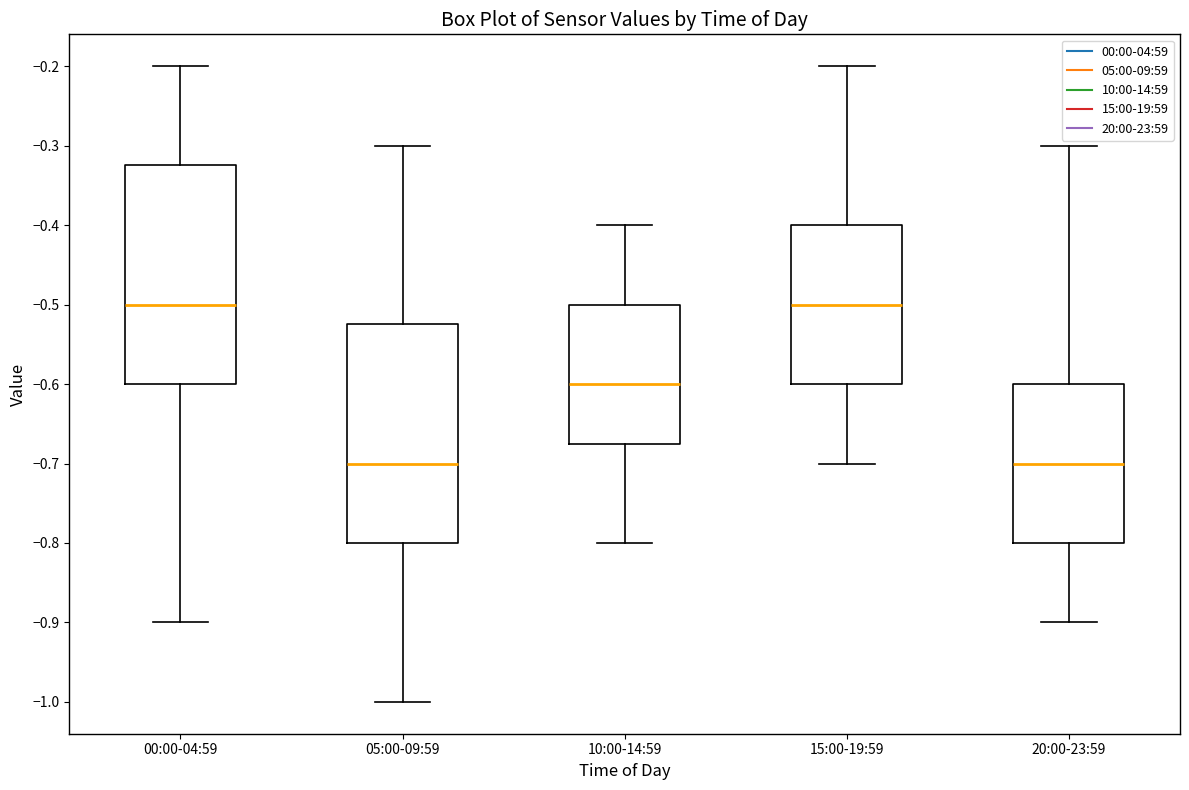

Reading left to right, read every box against the y-axis: the position of its median line, the range the box covers, and the ends of its whiskers. The values are not printed on the chart, so give them approximately, as read against the axis.

00:00-04:59: median -0.50, box -0.60 to -0.32, whiskers -0.90 to -0.20
05:00-09:59: median -0.70, box -0.80 to -0.52, whiskers -1.00 to -0.30
10:00-14:59: median -0.60, box -0.67 to -0.50, whiskers -0.80 to -0.40
15:00-19:59: median -0.50, box -0.60 to -0.40, whiskers -0.70 to -0.20
20:00-23:59: median -0.70, box -0.80 to -0.60, whiskers -0.90 to -0.30